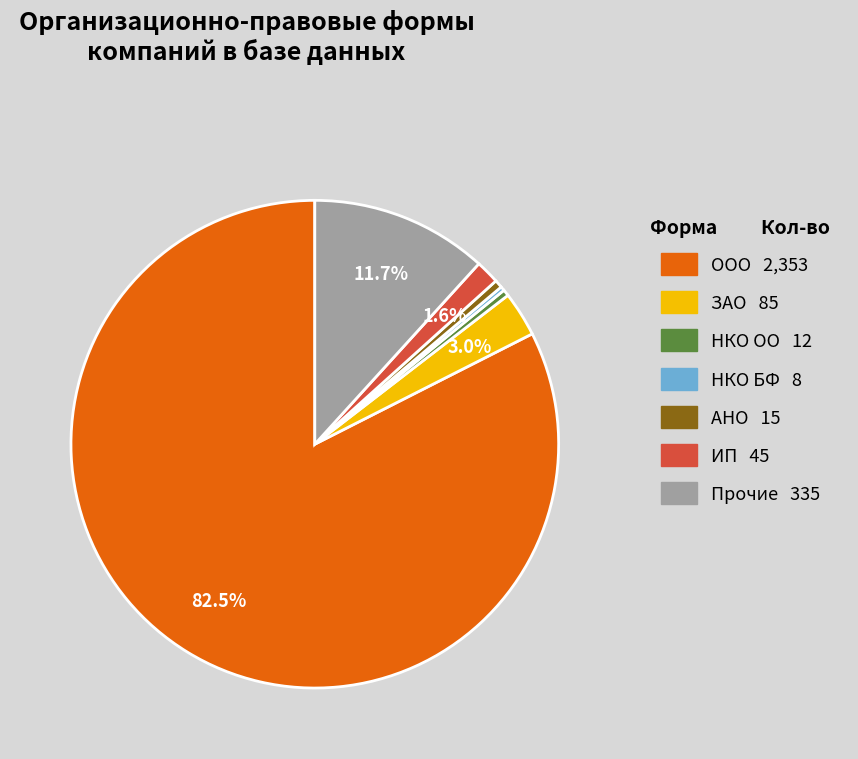

How many slices are in this pie chart?

7